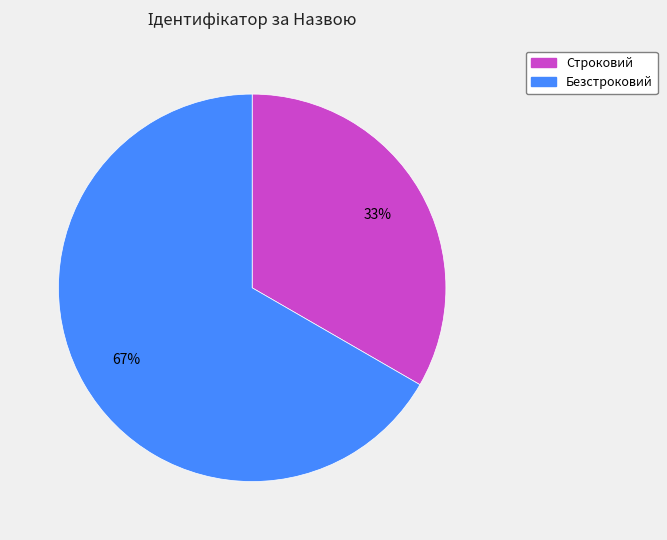

Which slice is the smallest?

Строковий